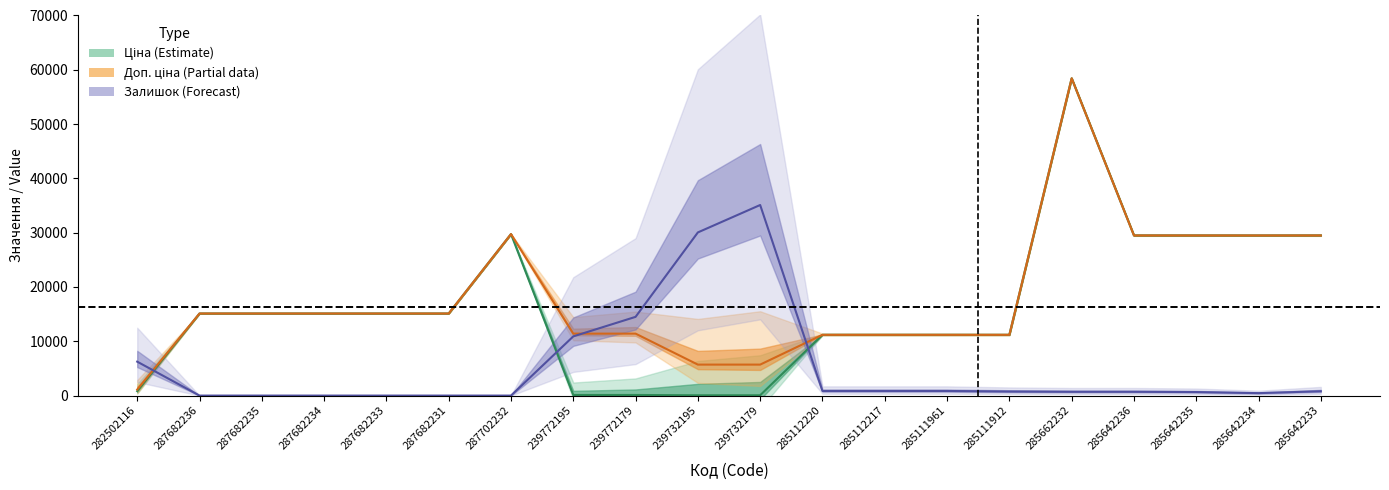

What is the difference between the second highest and second lowest values in the Залишок series?

30050.0